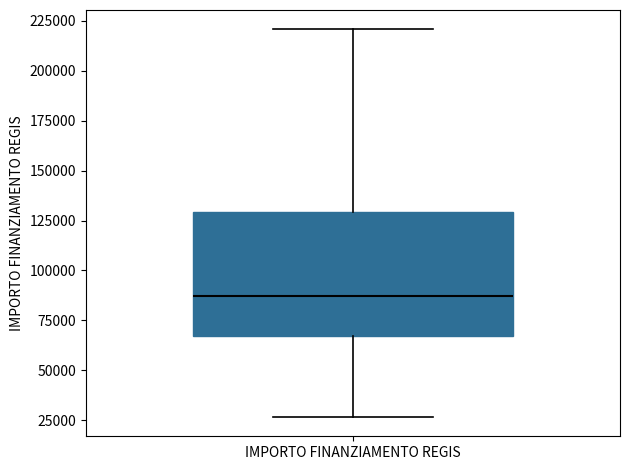

Transcribe this box plot: give where the median line is, the range the box spans, and where the two whiskers end, as read against the y-axis. The values are not printed on the chart, so give them approximately, as read against the axis.

median 85000, box 65000 to 130000, whiskers 25000 to 220000